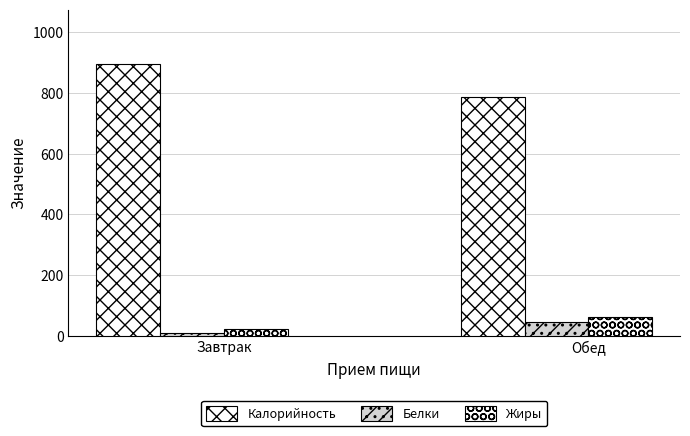

Are the bars horizontal?

No